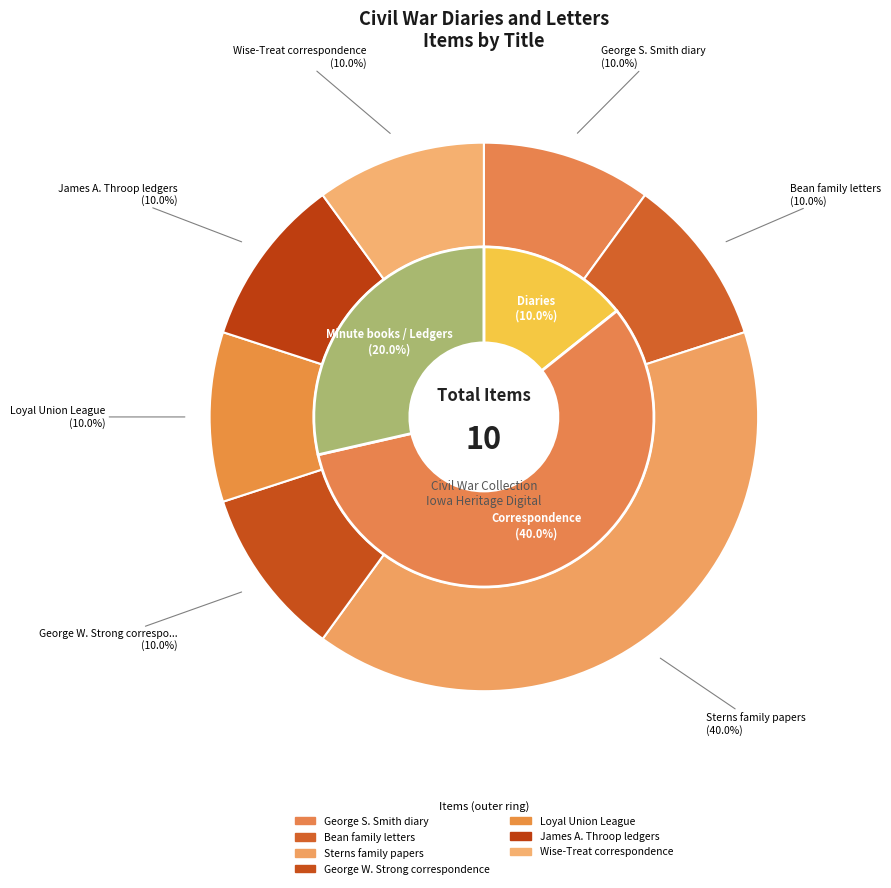

How many segments does this pie chart have?

7